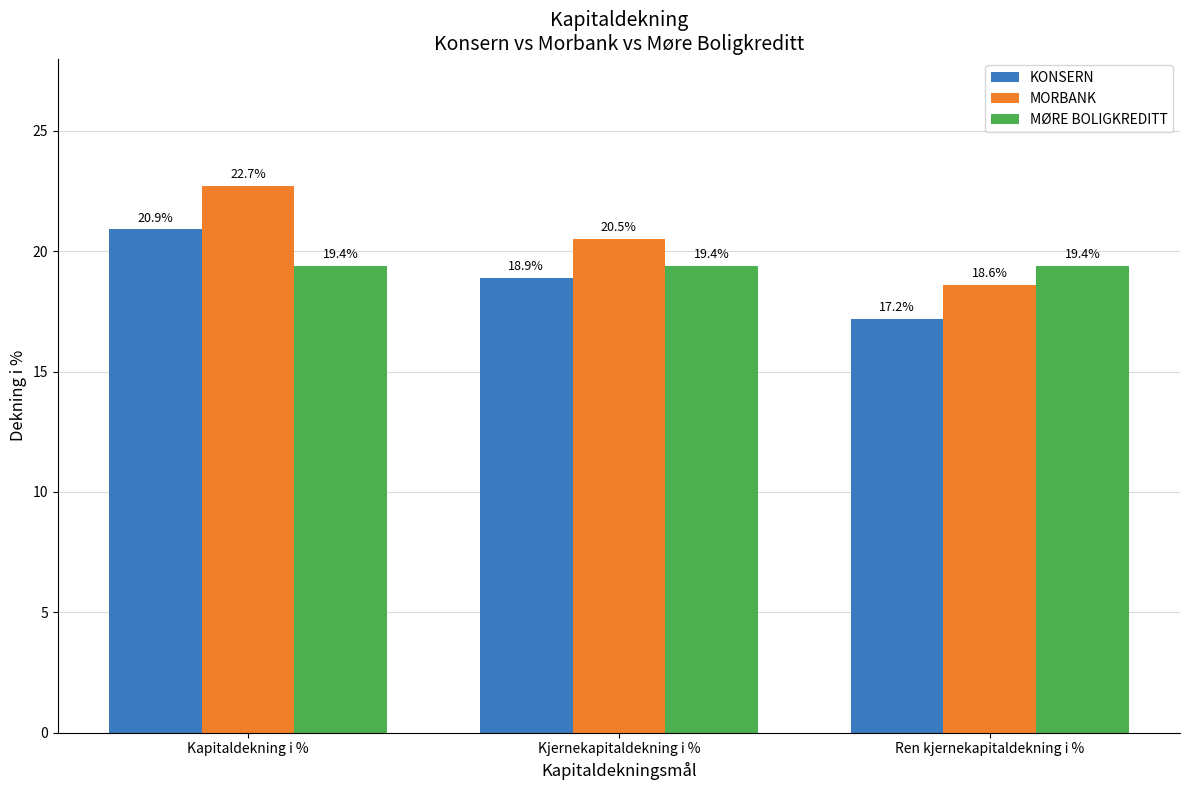

What is the total value across all series at Kapitaldekning i %?

63.0